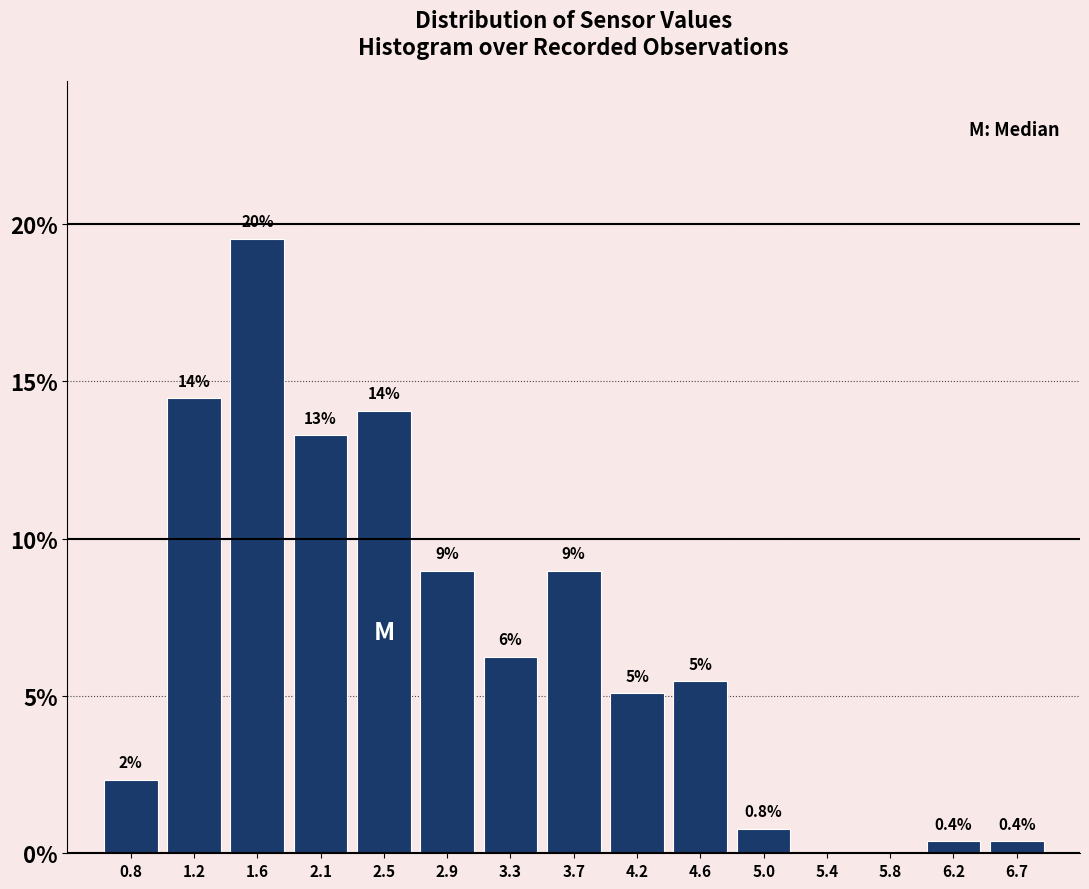

Over which range of the x-axis is the bar tallest?

1.45 to 1.85